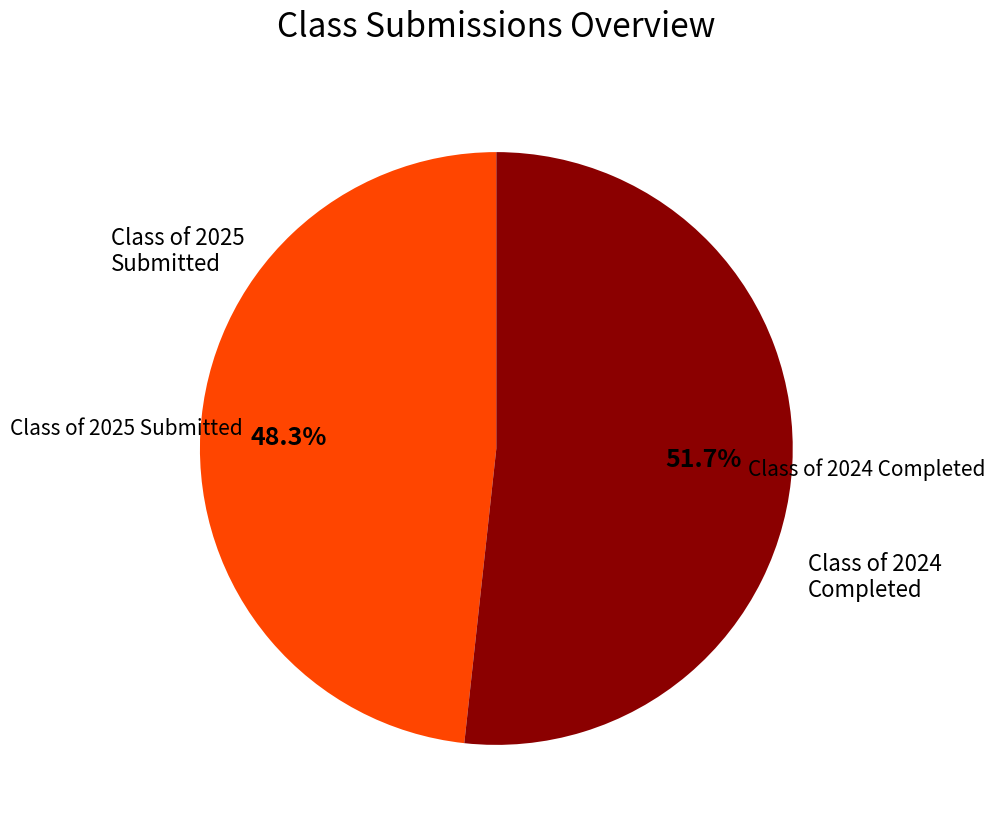

Does any single category account for the majority?

Yes